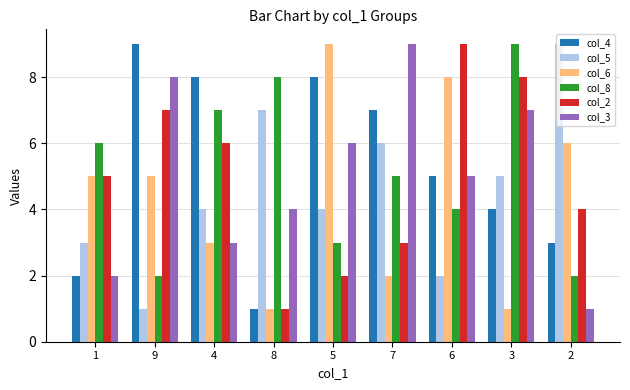

Is it true that col_8 equals 1 at 6?

False